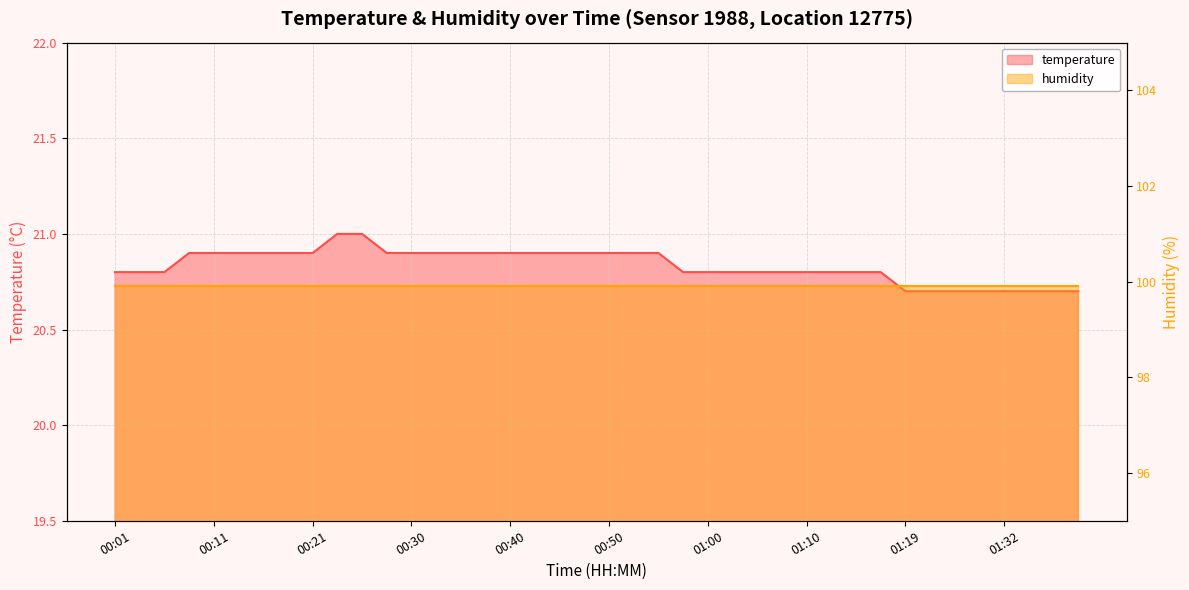

List the labels in order of value, smallest first.

01:19, 01:25, 01:27, 01:30, 01:32, 01:35, 01:37, 01:40, 00:01, 00:03, 00:06, 00:57, 01:00, 01:02, 01:05, 01:07, 01:10, 01:12, 01:15, 01:17, 00:08, 00:11, 00:13, 00:16, 00:18, 00:21, 00:28, 00:30, 00:33, 00:35, 00:38, 00:40, 00:43, 00:45, 00:47, 00:50, 00:52, 00:55, 00:23, 00:25